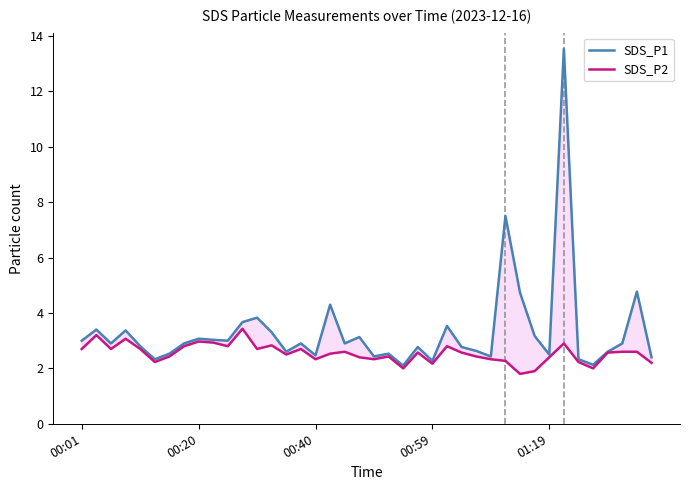

The value of SDS_P1 at 26 is 1.6. True or false?

False